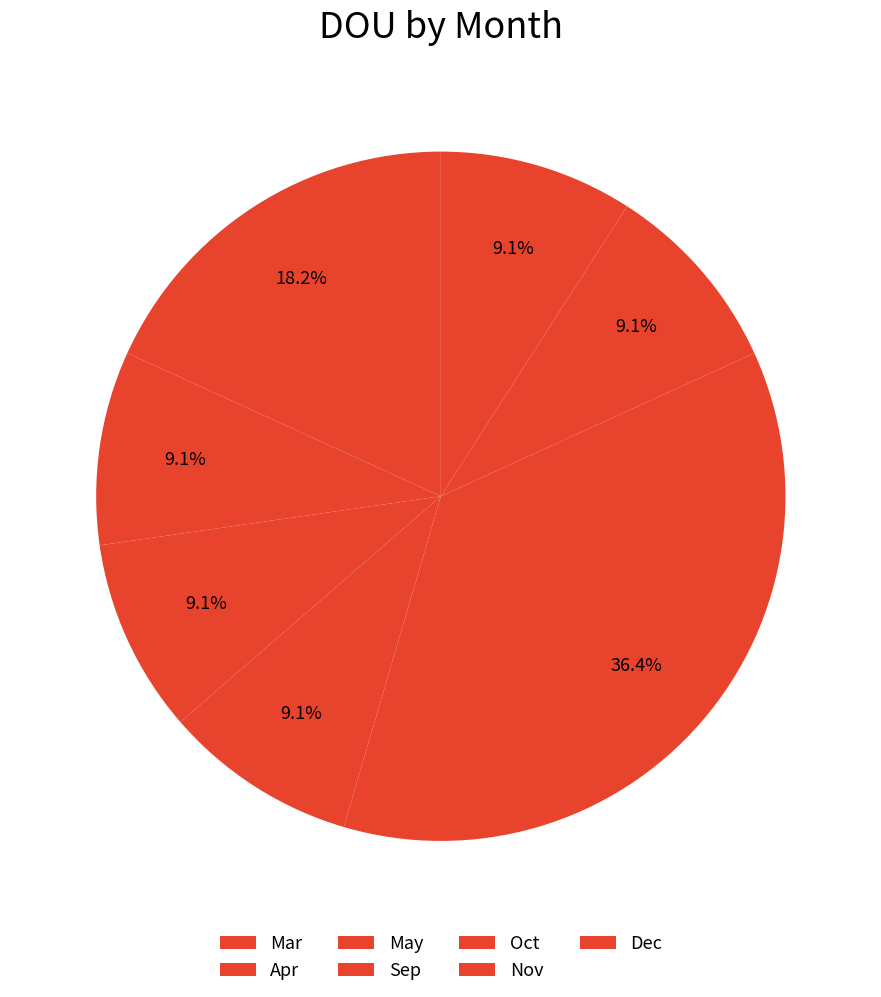

How many slices are in this pie chart?

7